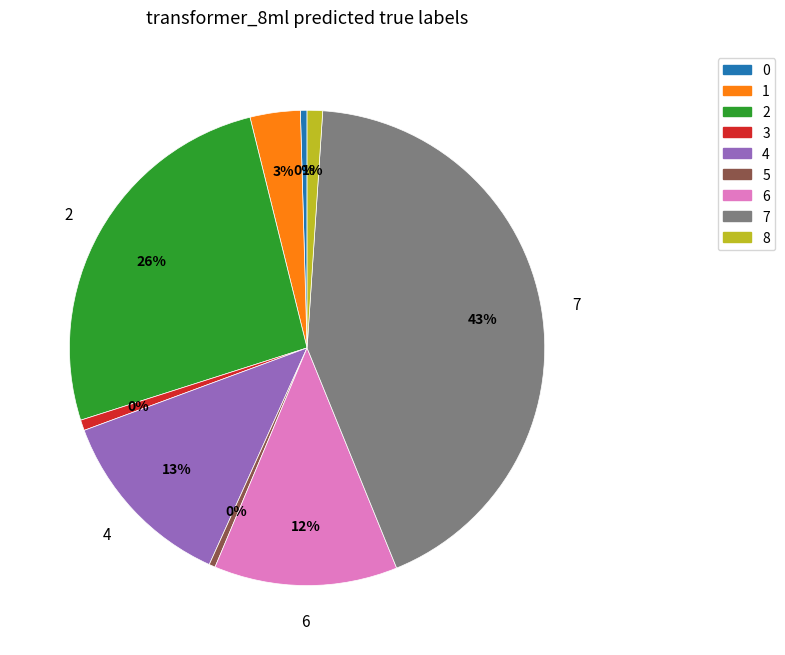

What is the change in value from 1 to 8?

+19703.9